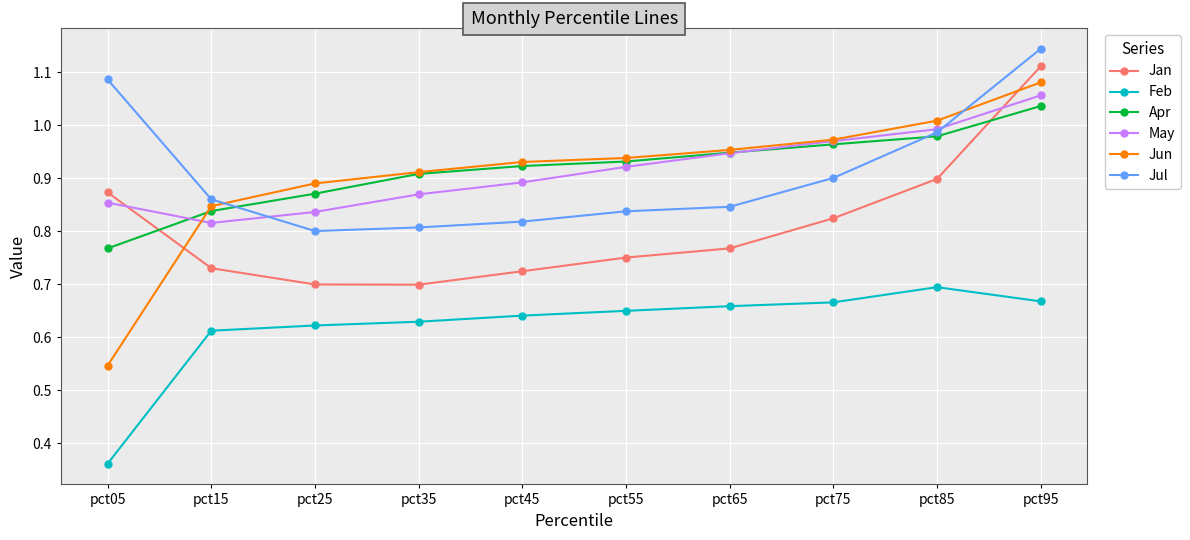

What is the difference between the maximum and minimum values in the Feb series?

0.3